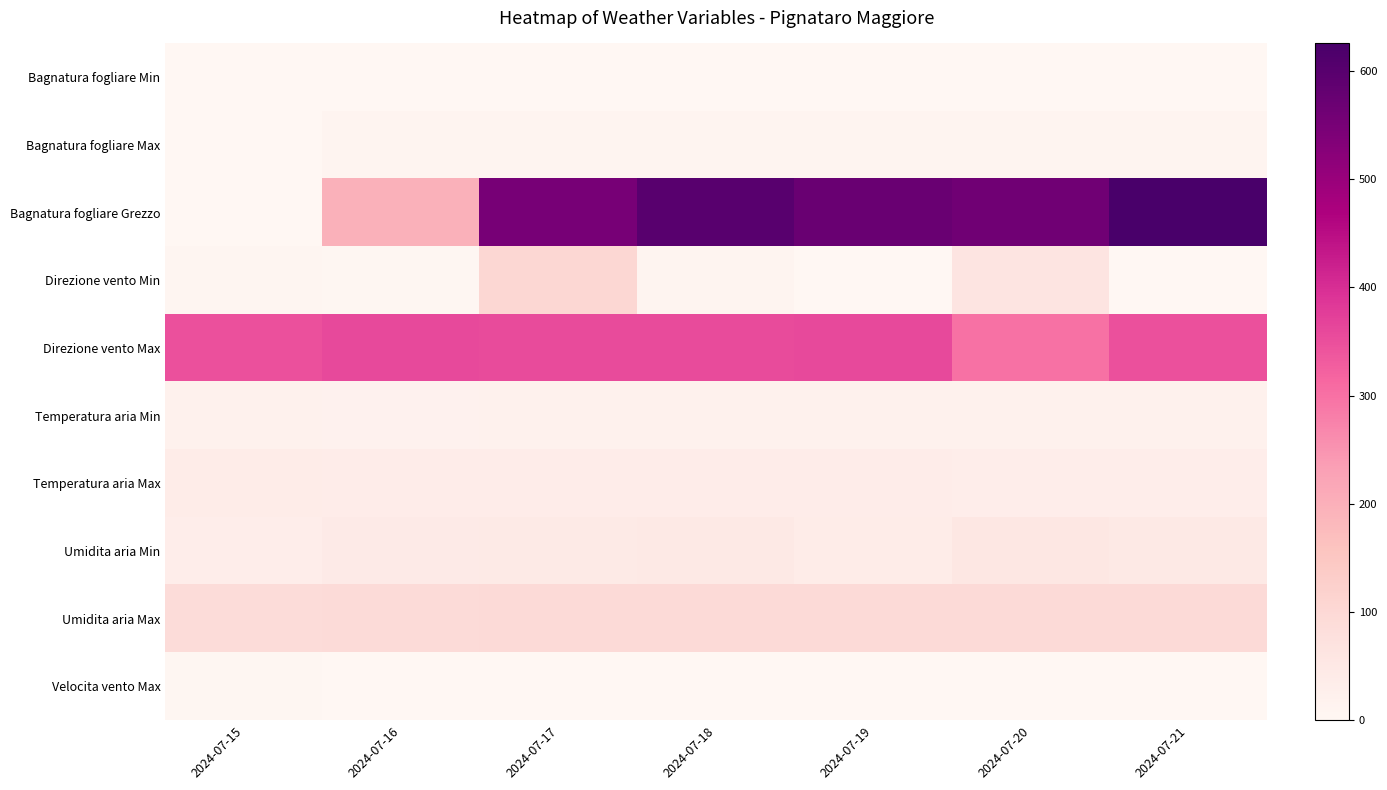

Reading left to right, extract all data points from this chart.

Bagnatura fogliare Min: 2024-07-15=0.0	2024-07-16=0.0	2024-07-17=0.0	2024-07-18=0.0	2024-07-19=0.0	2024-07-20=0.0	2024-07-21=0.0
Bagnatura fogliare Max: 2024-07-15=0.0	2024-07-16=10.0	2024-07-17=10.0	2024-07-18=10.0	2024-07-19=10.0	2024-07-20=10.0	2024-07-21=10.0
Bagnatura fogliare Grezzo: 2024-07-15=0.0	2024-07-16=196.0	2024-07-17=550.5	2024-07-18=599.2	2024-07-19=572.5	2024-07-20=559.8	2024-07-21=625.3
Direzione vento Min: 2024-07-15=7.0	2024-07-16=4.0	2024-07-17=105.0	2024-07-18=9.0	2024-07-19=0.0	2024-07-20=62.0	2024-07-21=1.0
Direzione vento Max: 2024-07-15=347.0	2024-07-16=359.0	2024-07-17=355.0	2024-07-18=356.0	2024-07-19=357.0	2024-07-20=299.0	2024-07-21=349.0
Temperatura aria Min: 2024-07-15=20.2	2024-07-16=18.6	2024-07-17=20.9	2024-07-18=21.3	2024-07-19=19.7	2024-07-20=20.4	2024-07-21=20.3
Temperatura aria Max: 2024-07-15=37.7	2024-07-16=35.1	2024-07-17=35.4	2024-07-18=36.0	2024-07-19=35.4	2024-07-20=33.1	2024-07-21=33.5
Umidita aria Min: 2024-07-15=34.0	2024-07-16=43.0	2024-07-17=45.0	2024-07-18=47.0	2024-07-19=38.0	2024-07-20=56.0	2024-07-21=48.0
Umidita aria Max: 2024-07-15=88.0	2024-07-16=92.0	2024-07-17=94.0	2024-07-18=94.0	2024-07-19=94.0	2024-07-20=94.0	2024-07-21=95.0
Velocita vento Max: 2024-07-15=2.5	2024-07-16=2.3	2024-07-17=2.1	2024-07-18=2.4	2024-07-19=2.3	2024-07-20=2.3	2024-07-21=2.4